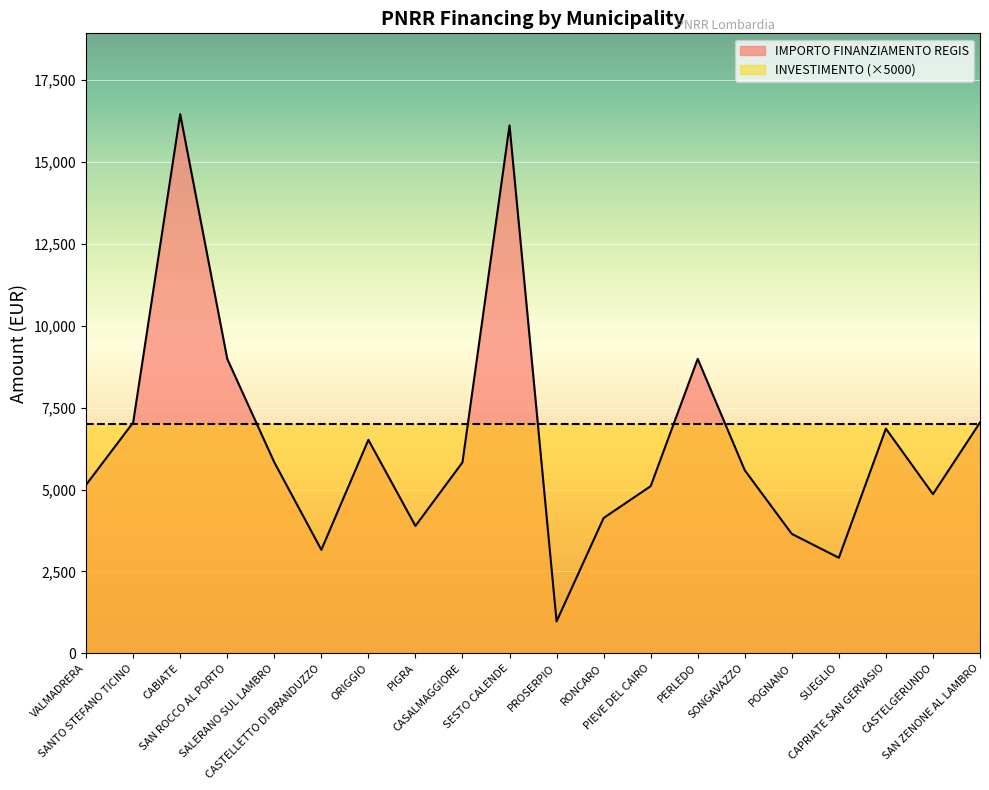

List the labels in order of value, smallest first.

PROSERPIO, SUEGLIO, CASTELLETTO DI BRANDUZZO, POGNANO, PIGRA, RONCARO, CASTELGERUNDO, PIEVE DEL CAIRO, VALMADRERA, SONGAVAZZO, CASALMAGGIORE, SALERANO SUL LAMBRO, ORIGGIO, CAPRIATE SAN GERVASIO, SANTO STEFANO TICINO, SAN ZENONE AL LAMBRO, SAN ROCCO AL PORTO, PERLEDO, SESTO CALENDE, CABIATE